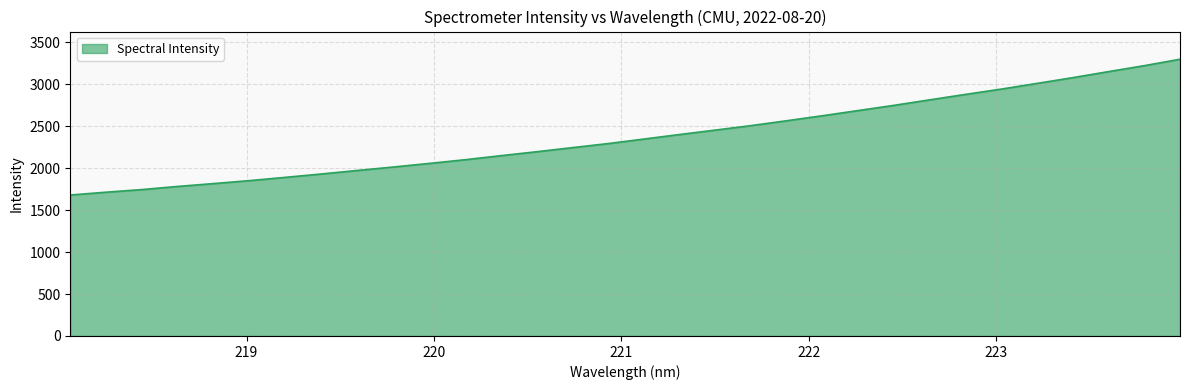

What is the greatest value displayed?

3300.1